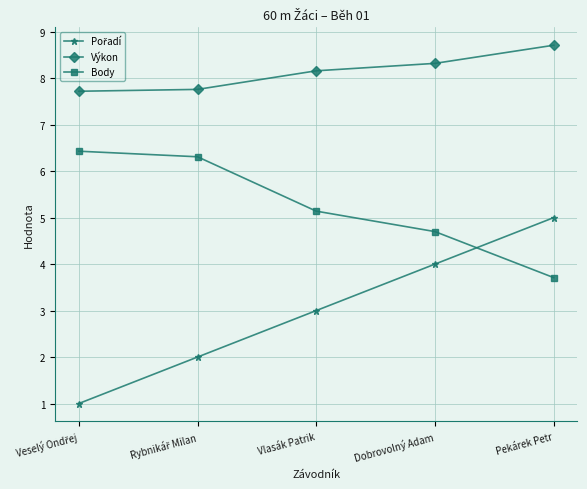

Read the Výkon value at Dobrovolný Adam.

8.3